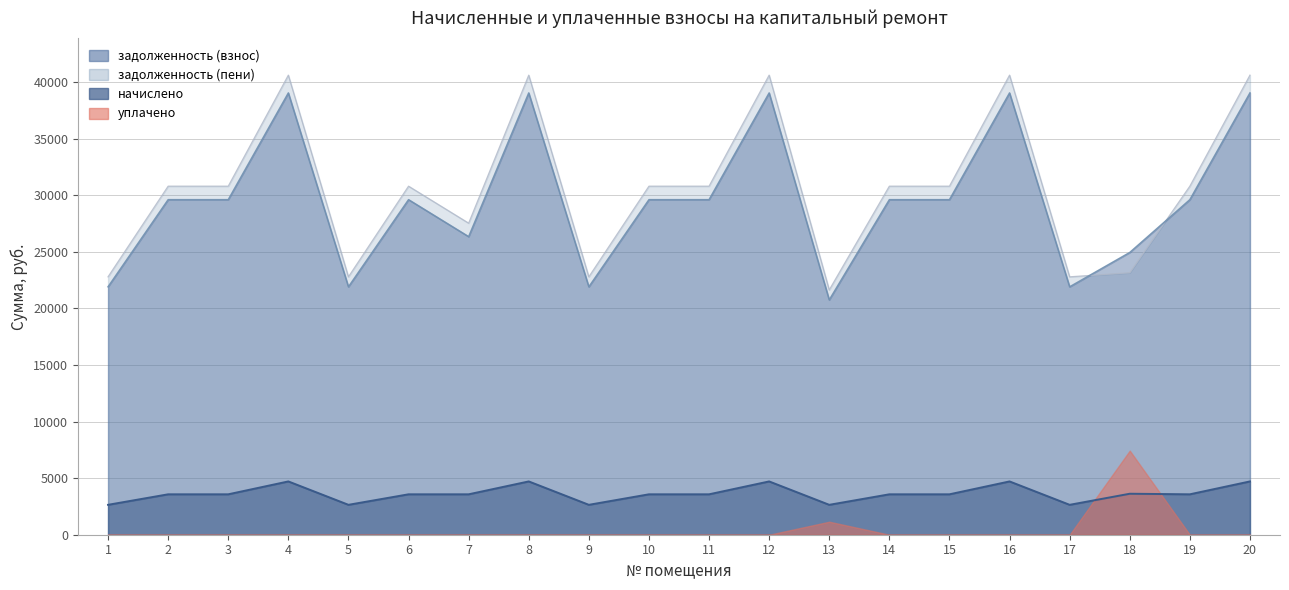

Which has a higher value, 20 or 2?

20